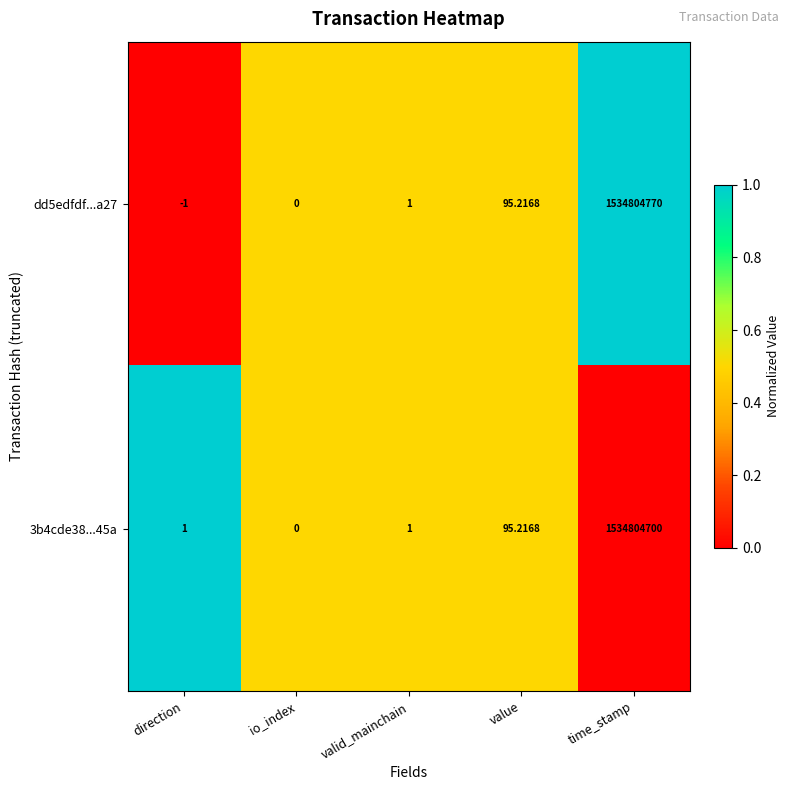

At which category does the chart reach its minimum across all series?

direction